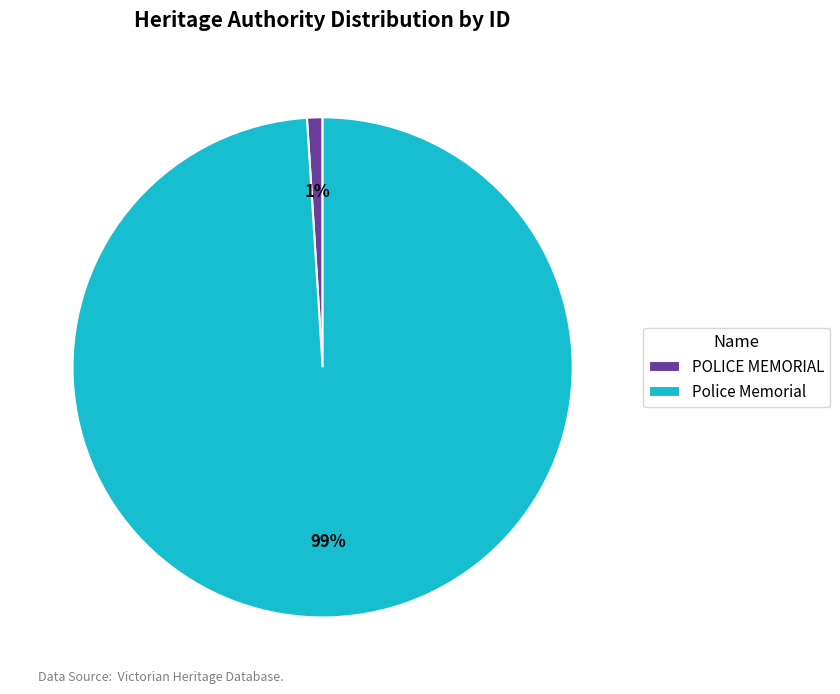

To the nearest percent, what is the difference between the largest and smallest slice percentages?

98%